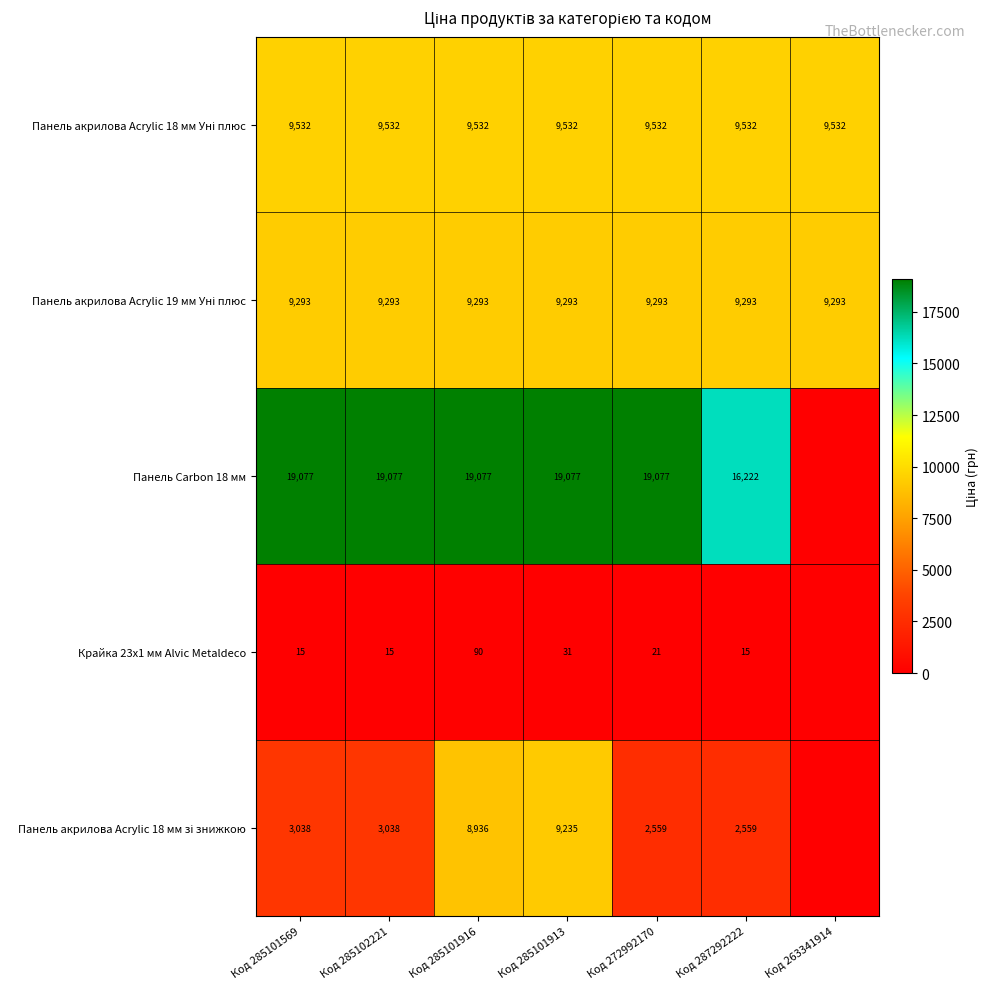

What is the sum of the Панель Carbon 18 мм values at Код 285101913 and Код 285101569?

38154